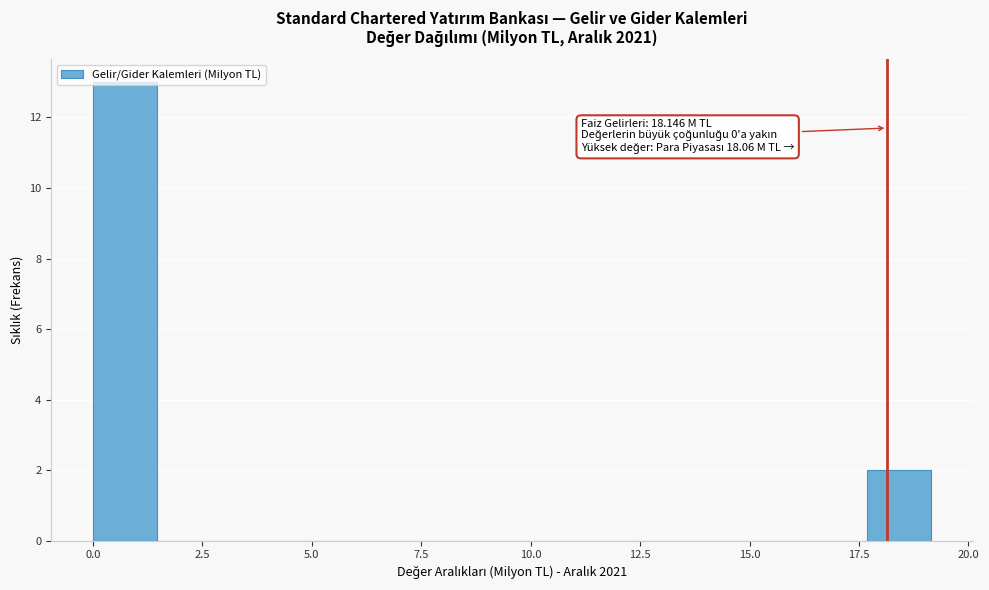

Read against the x-axis, roughly where is the centre of the tallest bar?

0.5